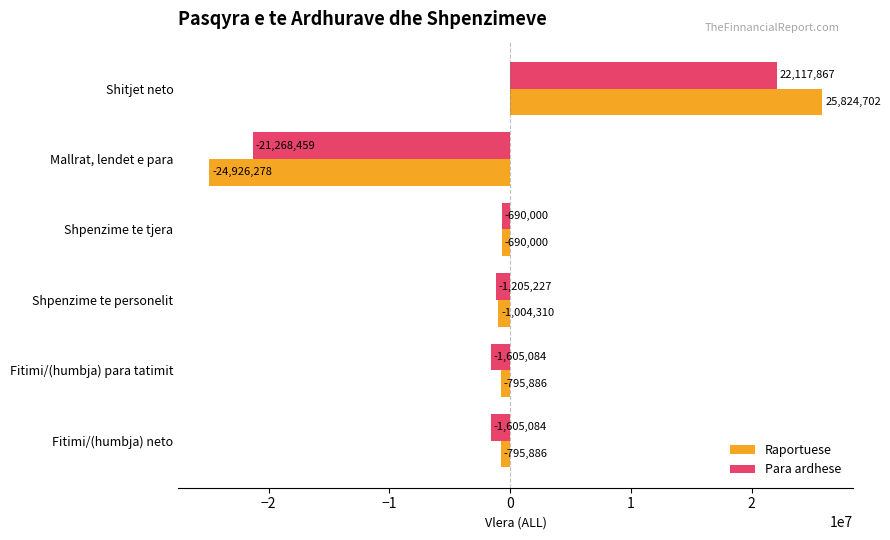

True or false: Para ardhese has a value of -7802416 at Mallrat, lendet e para.

False